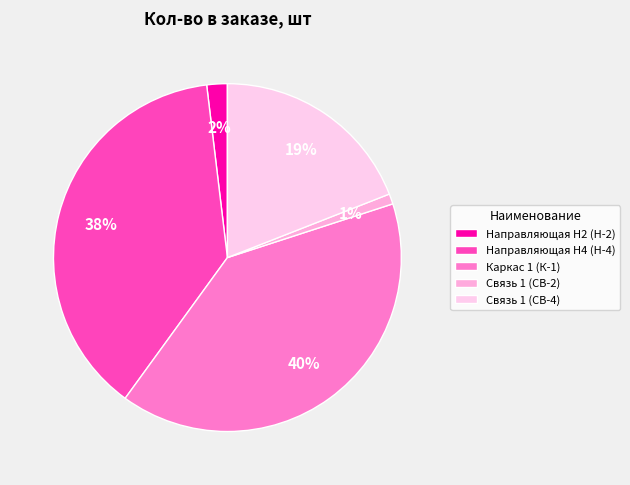

To the nearest percent, what portion does Направляющая Н2 (Н-2) represent?

2%